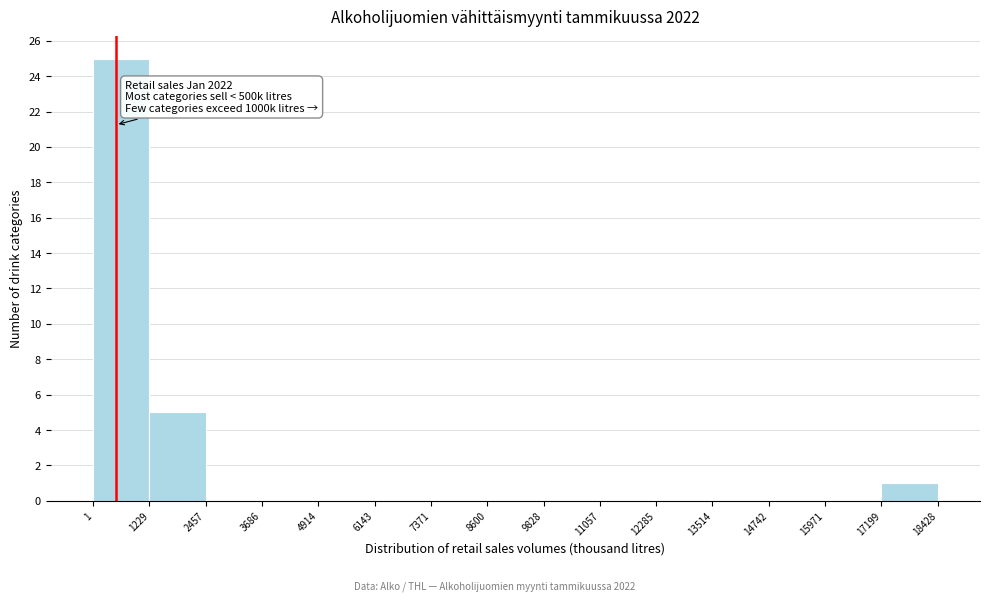

Which range on the x-axis has the tallest bar?

1 to 1229